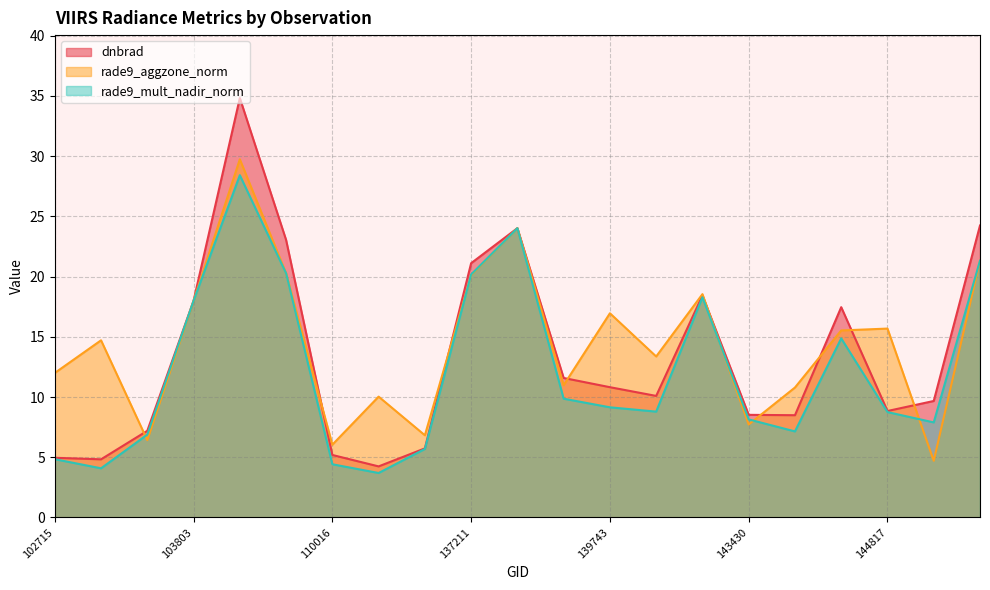

List the series in order of their peak value, lowest first.

rade9_mult_nadir_norm, rade9_aggzone_norm, dnbrad